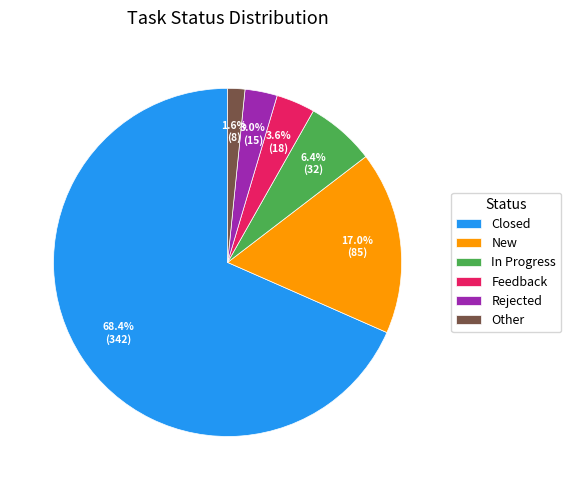

To the nearest percent, what is the difference between the New and In Progress slice percentages?

11%